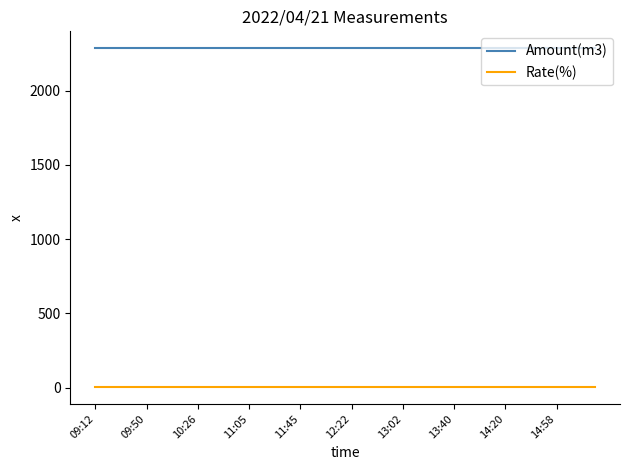

What is the maximum value for Amount(m3)?

2285.0